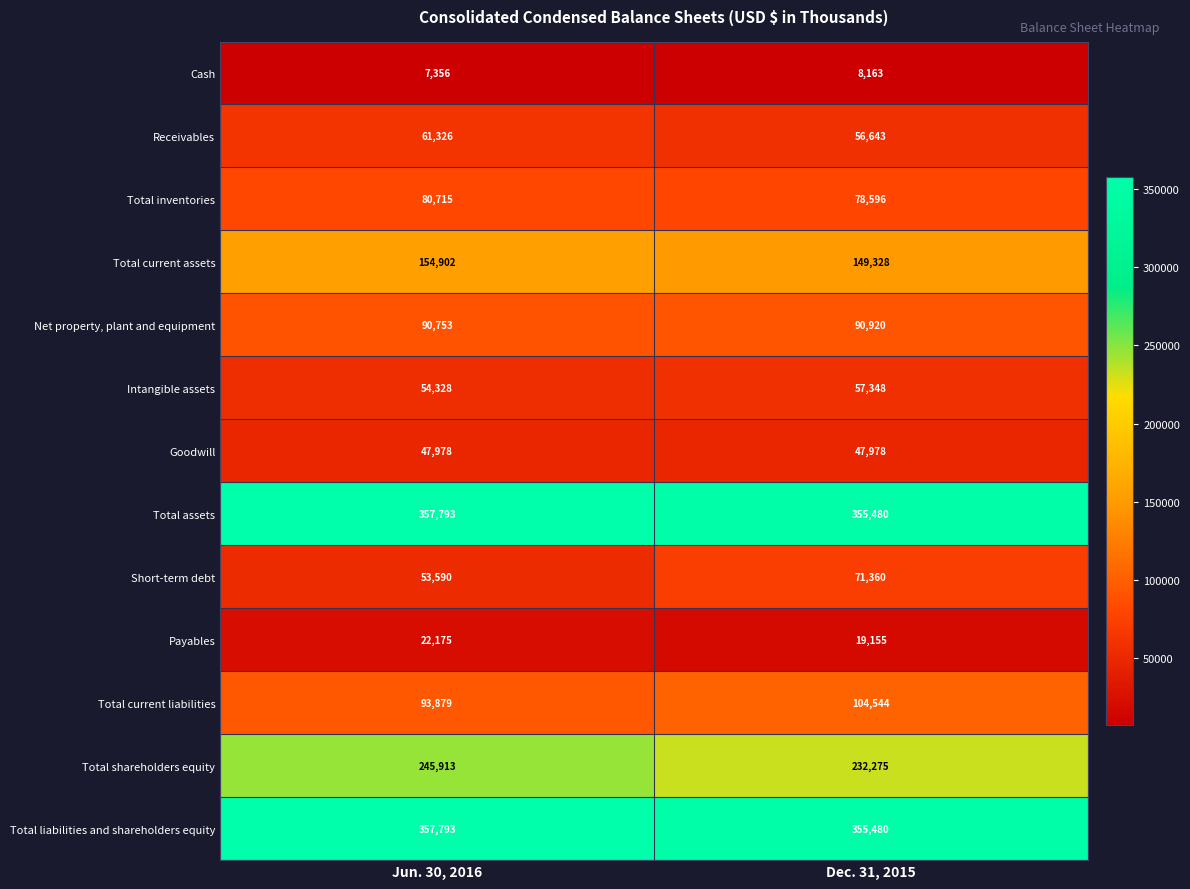

At which category does the chart reach its minimum across all series?

Jun. 30, 2016